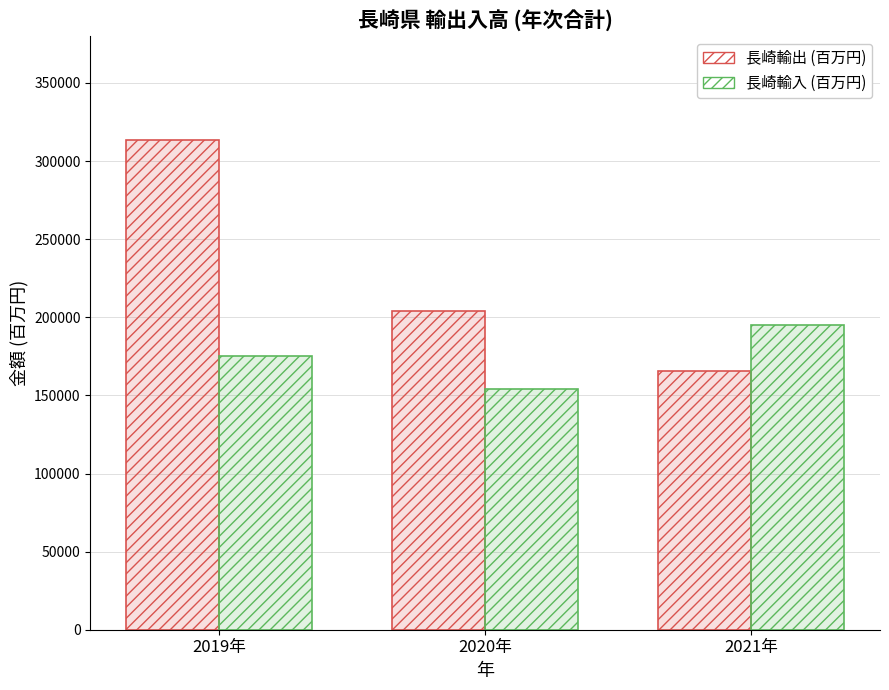

The value of 長崎輸出 (百万円) at 2019年 is 313616.3. True or false?

True